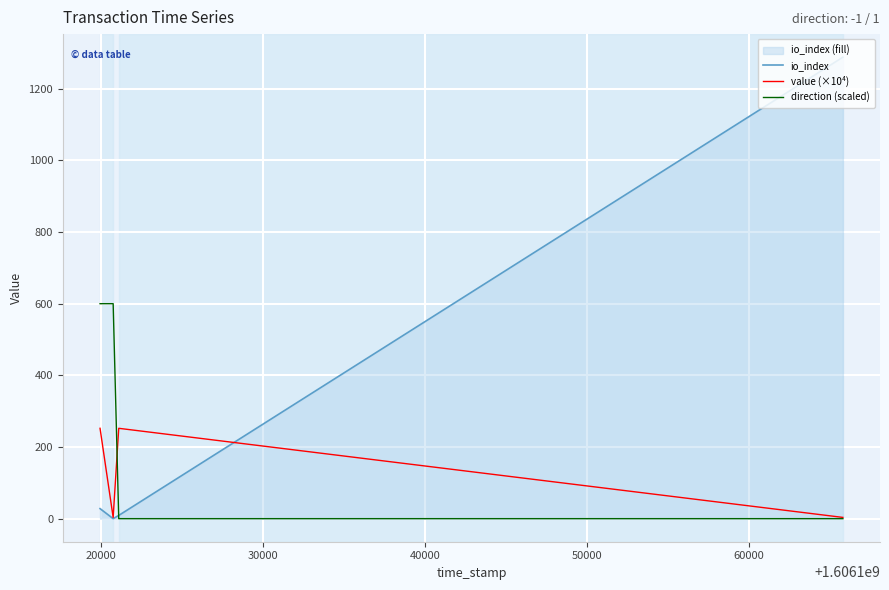

After their last crossing, which series has the higher values: direction (scaled) or value (×10⁴)?

value (×10⁴)